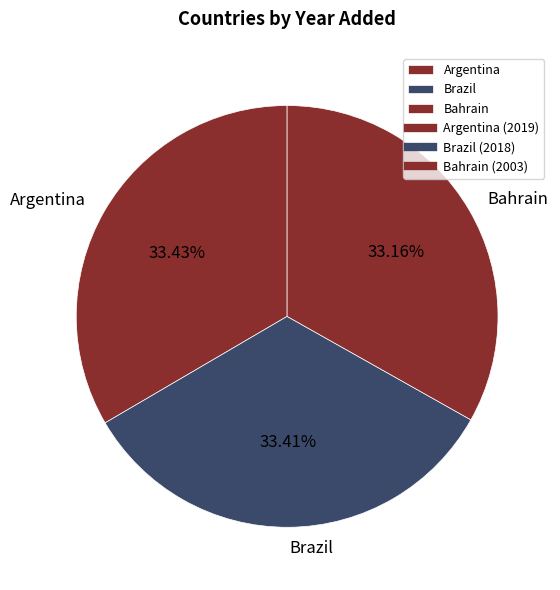

Is Bahrain the majority of the pie?

No